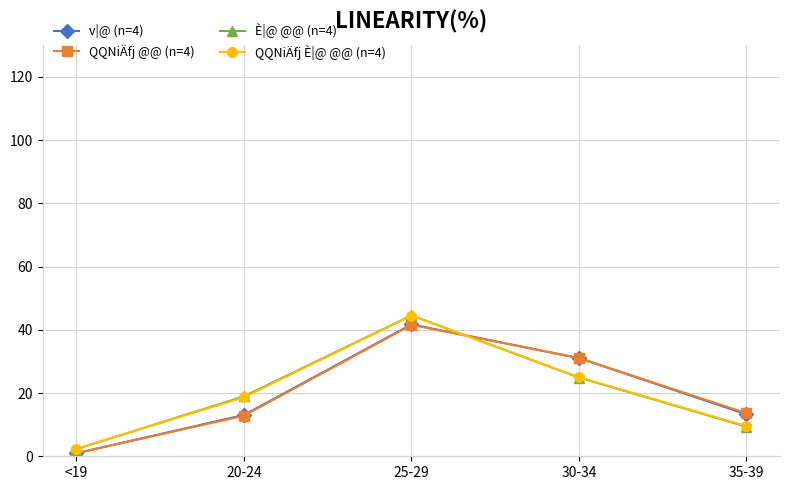

Does the chart display data point markers on the line(s)?

Yes